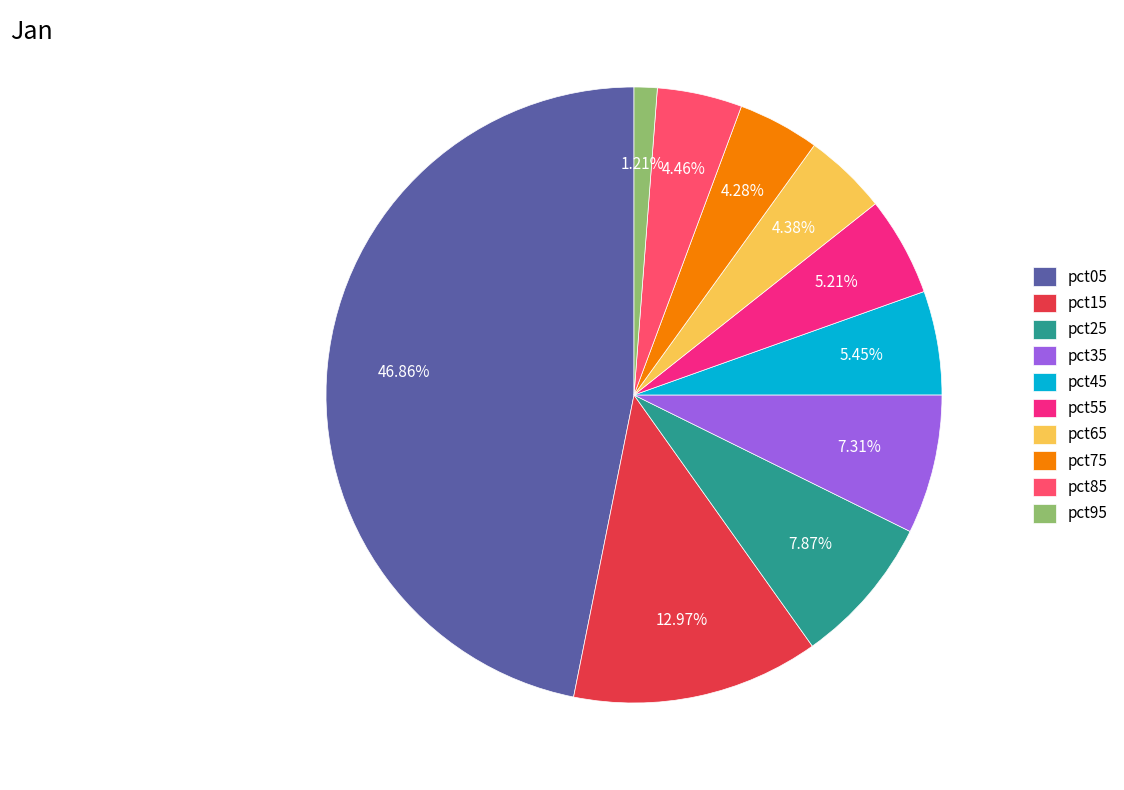

Which category has the smallest portion of the pie?

pct95